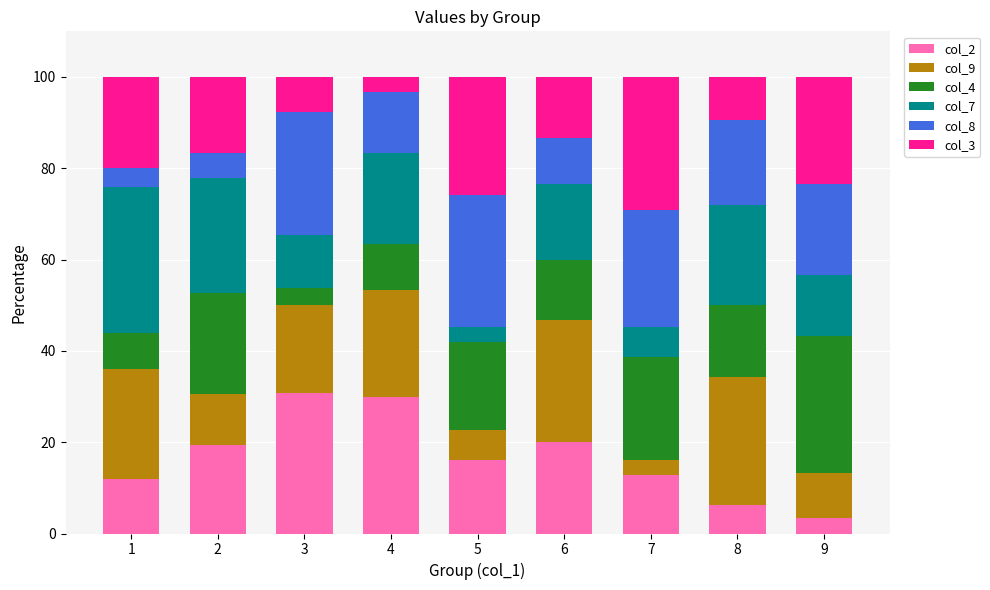

True or false: col_2 has a value of 12.9 at 7.

True